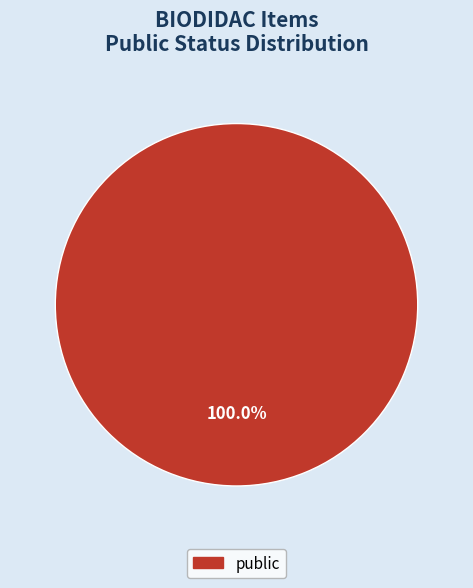

Is there a majority slice in this chart?

Yes